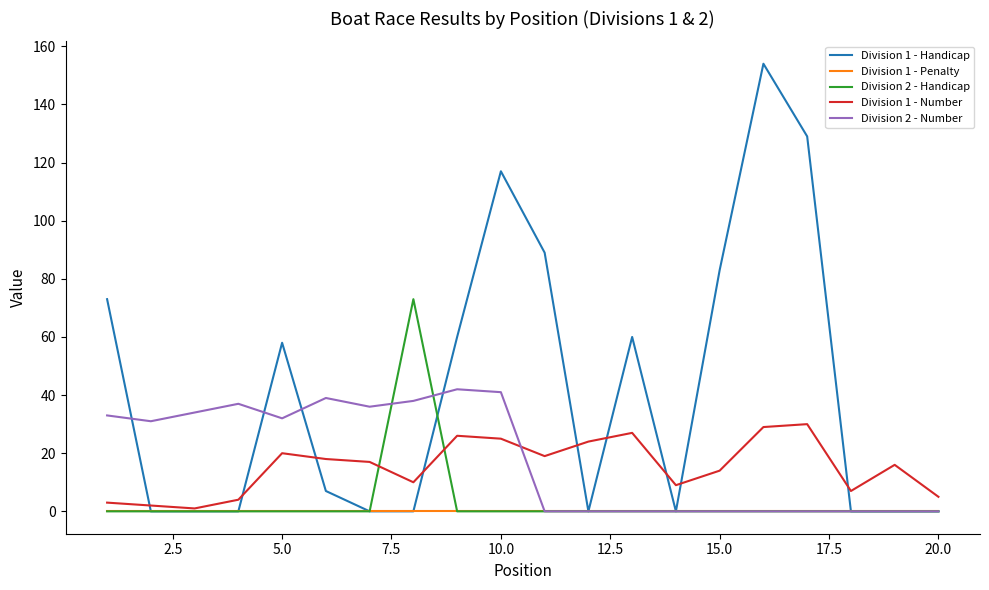

Which series has the widest spread of values?

Division 1 - Handicap